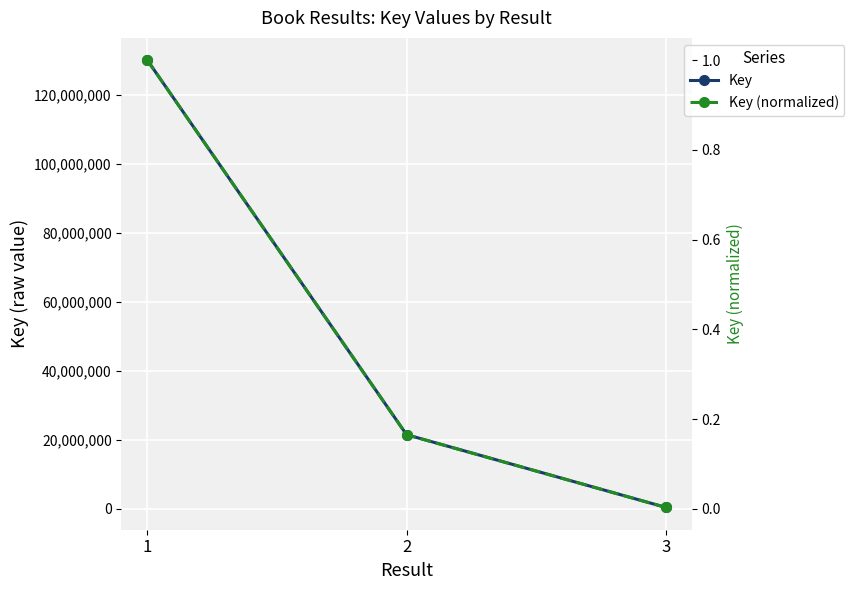

What is the sum of all Key values?

151875835.0